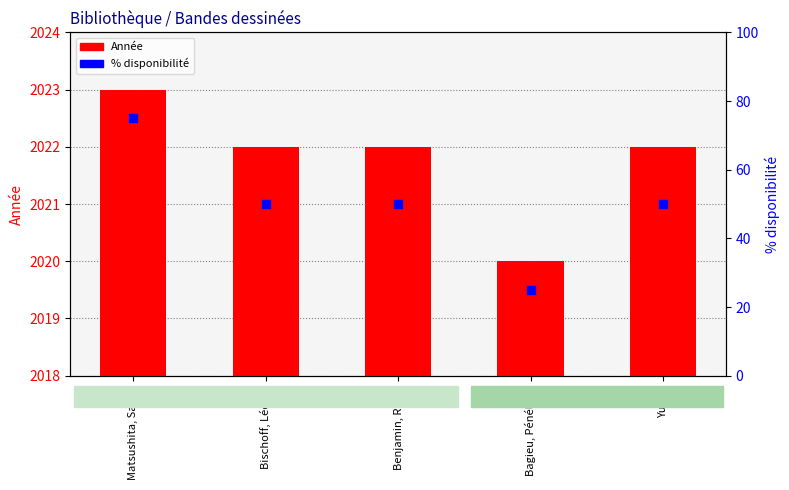

Which series has the widest spread of Y values?

% disponibilité